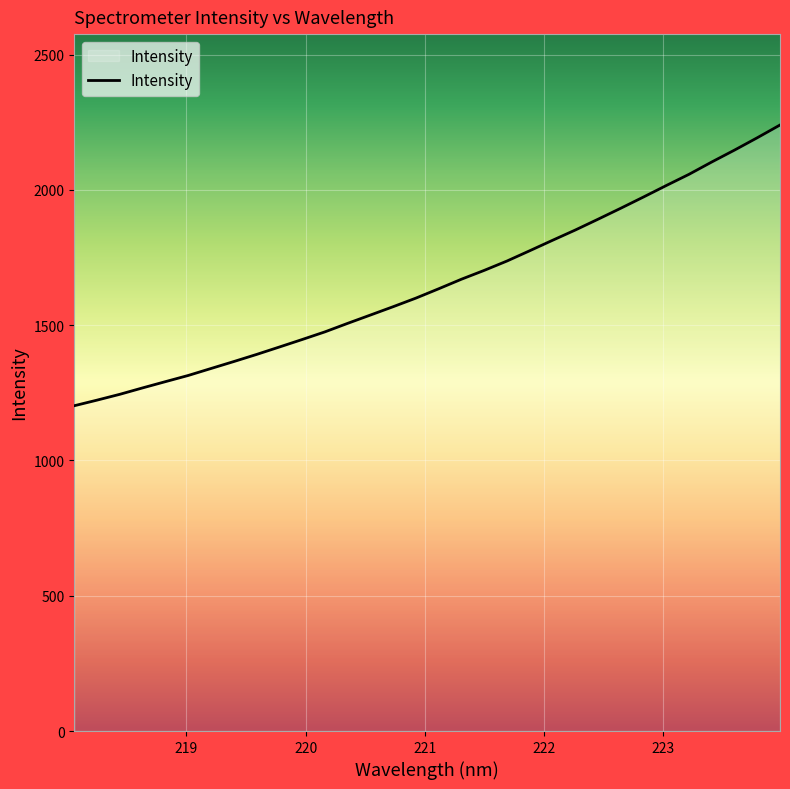

What is the greatest value displayed?

2240.0